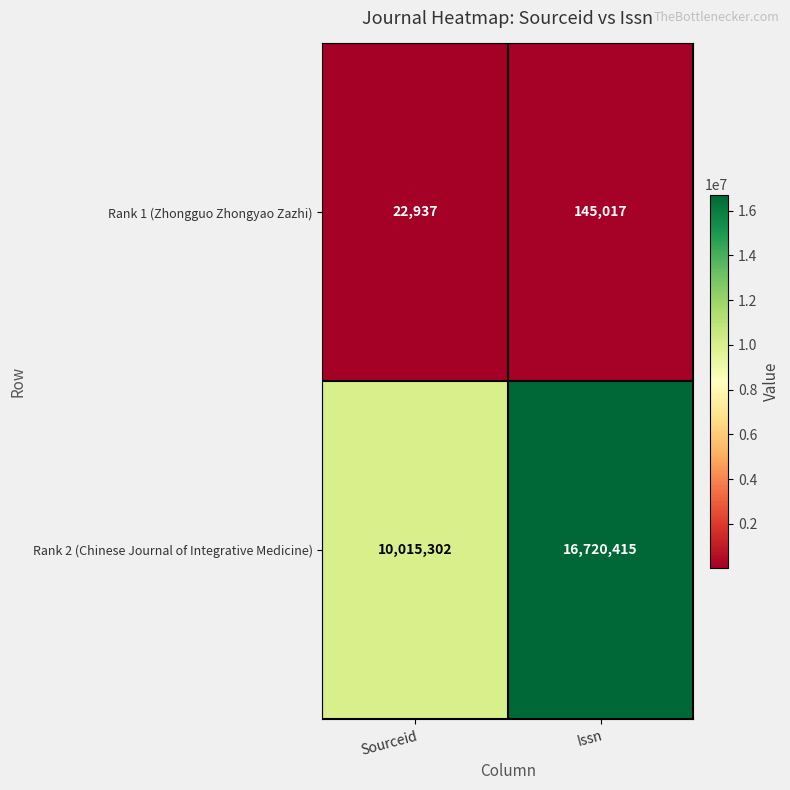

What is the difference between the highest and lowest values at Sourceid?

9992365